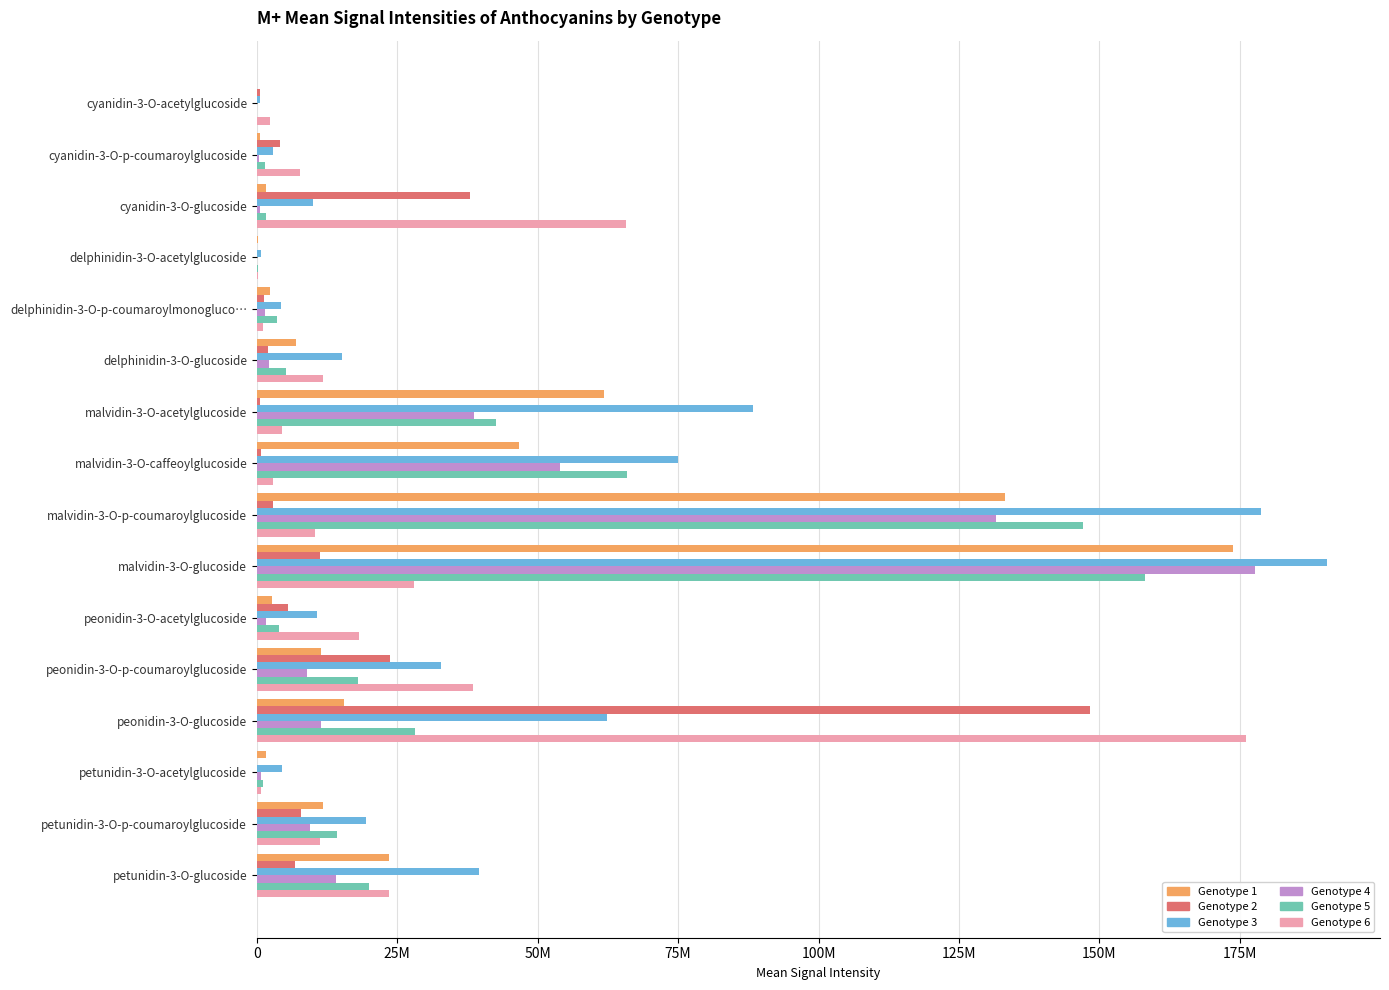

What position from the left is cyanidin-3-O-acetylglucoside?

1